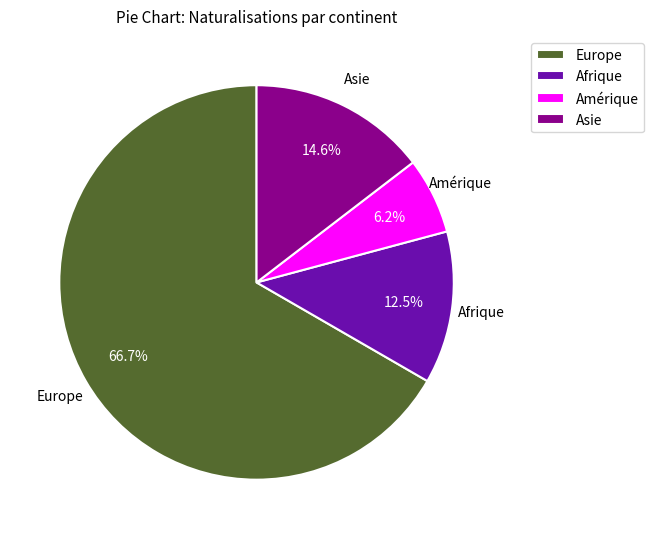

What is the majority slice?

Europe